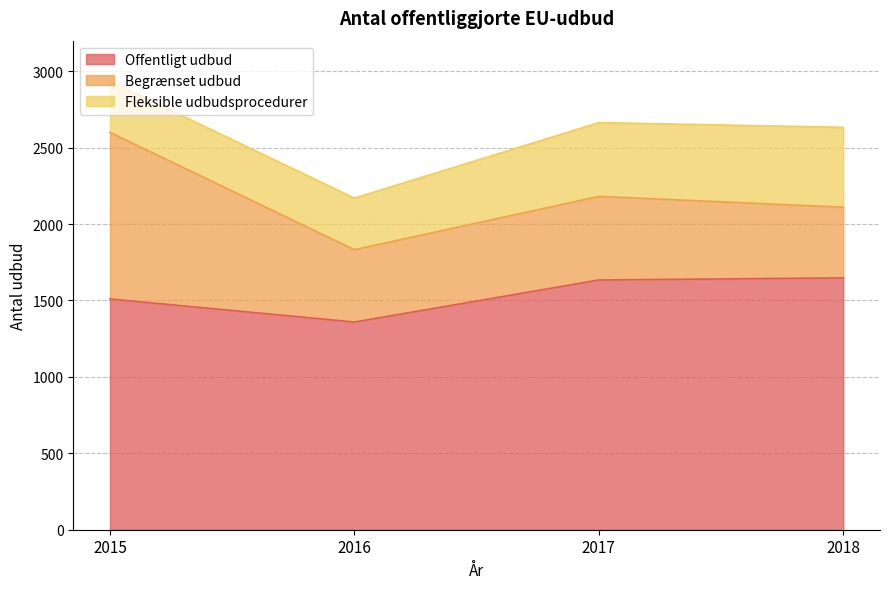

True or false: Offentligt udbud and Begrænset udbud intersect in this chart.

False